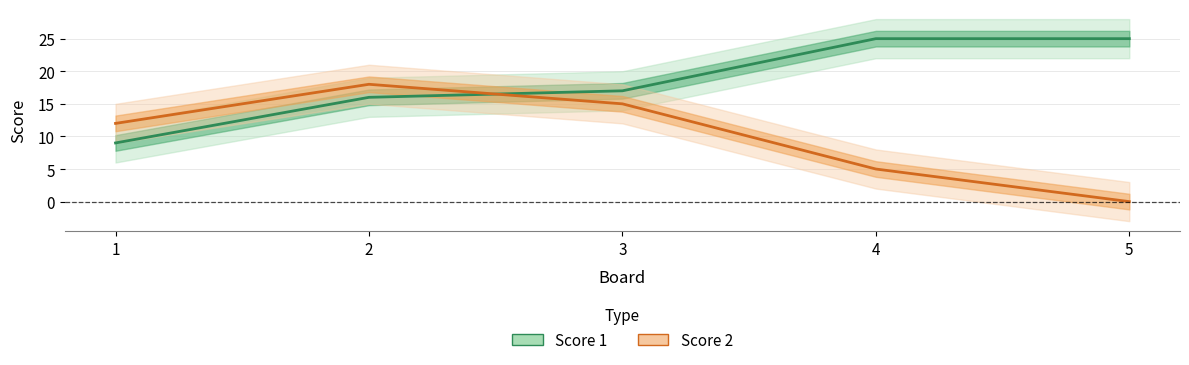

What is the difference between the Score 2 values at 2 and 3?

3